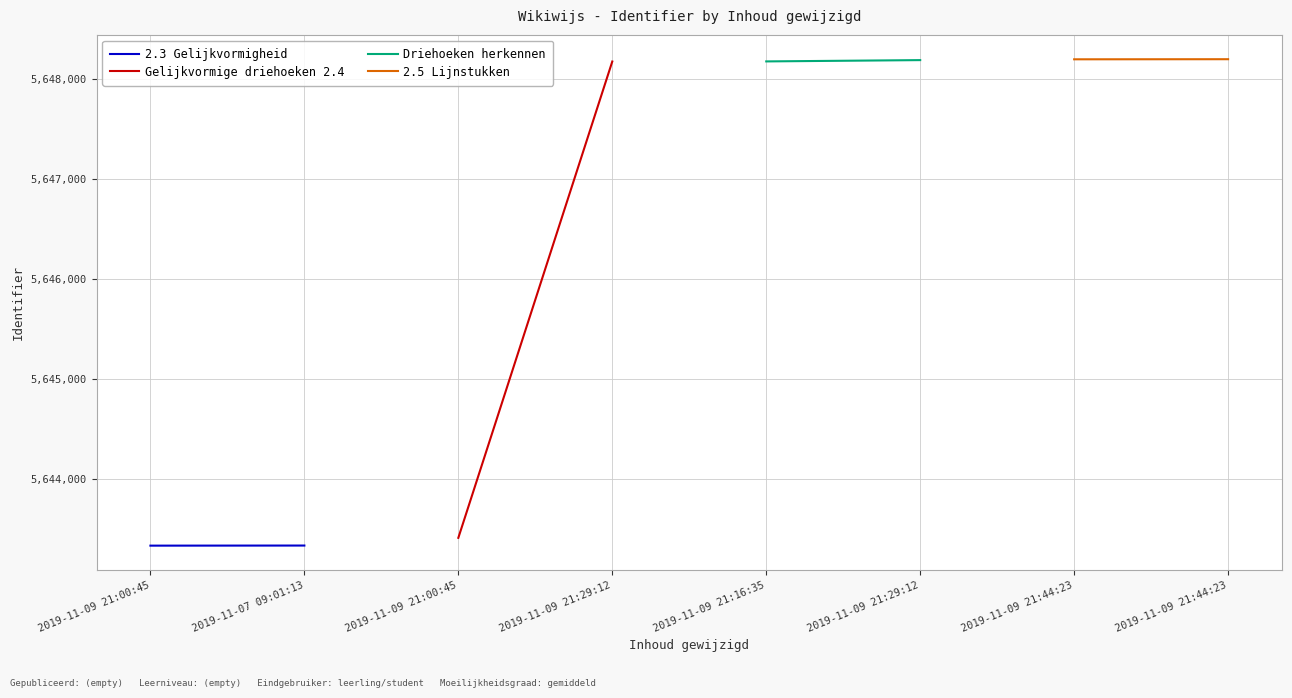

List the labels in order of 2.3 Gelijkvormigheid value, smallest first.

2019-11-09 21:00:45, 2019-11-07 09:01:13